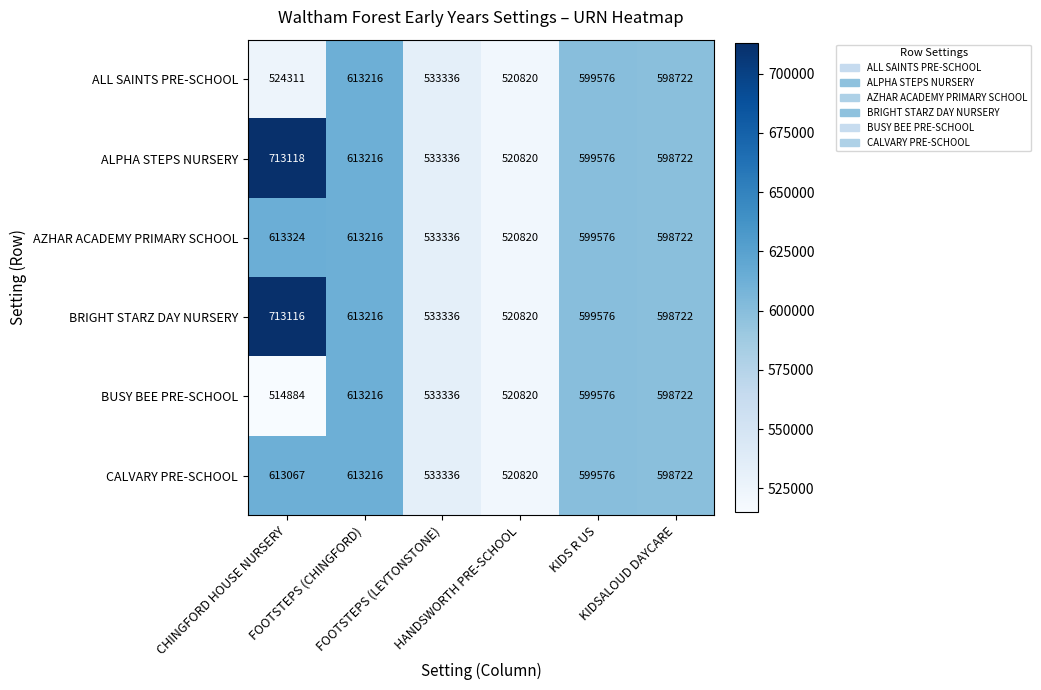

What is the highest value of the AZHAR ACADEMY PRIMARY SCHOOL series?

613324